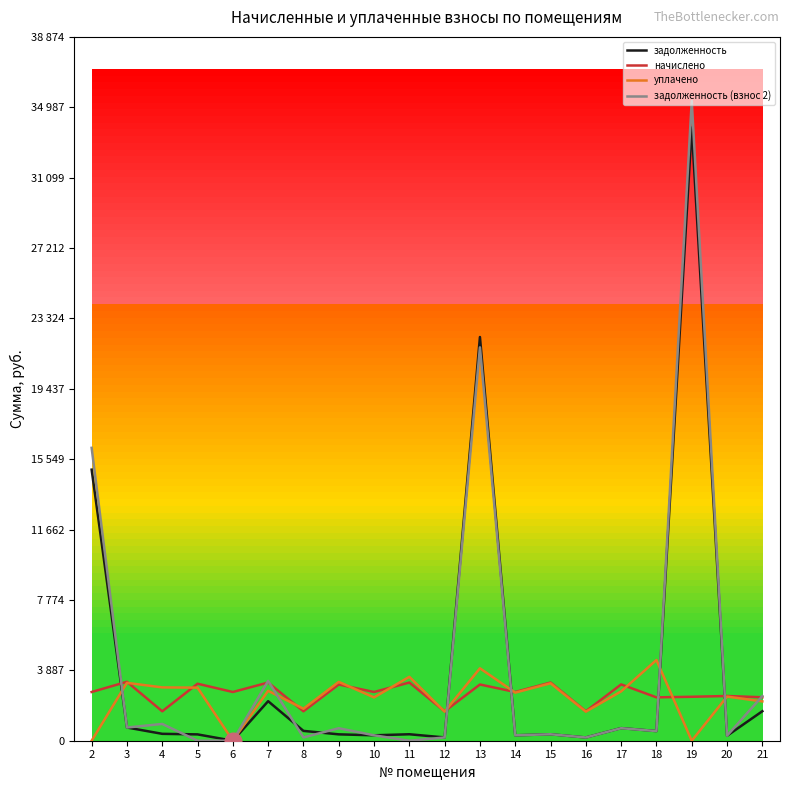

Is it true that задолженность equals 274.5 at 20?

True